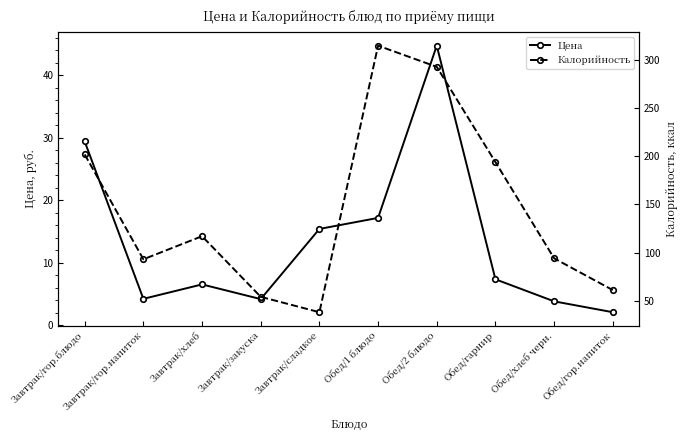

How many interior local valleys does the Цена series have?

2